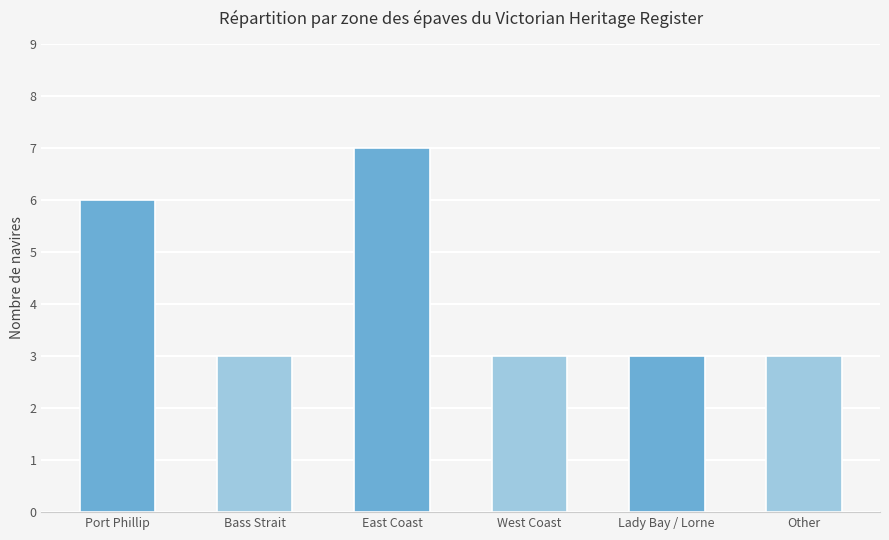

What is the sum of all values?

25